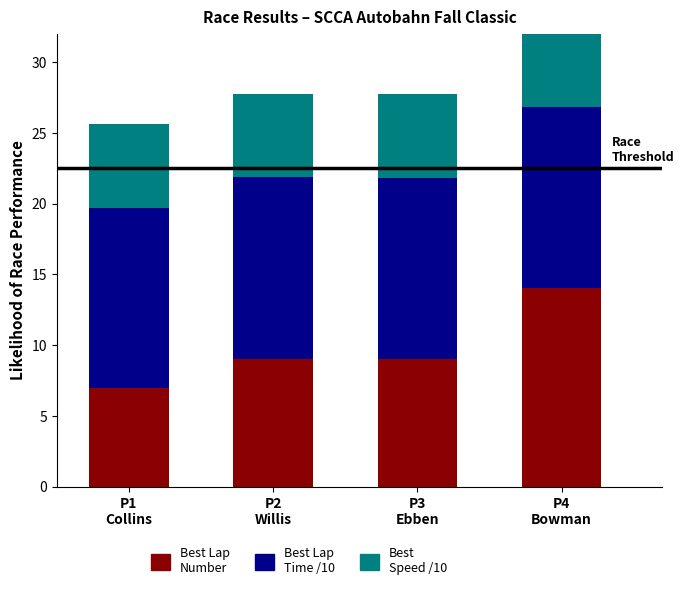

At which category is the sum across all series the highest?

P4
Bowman